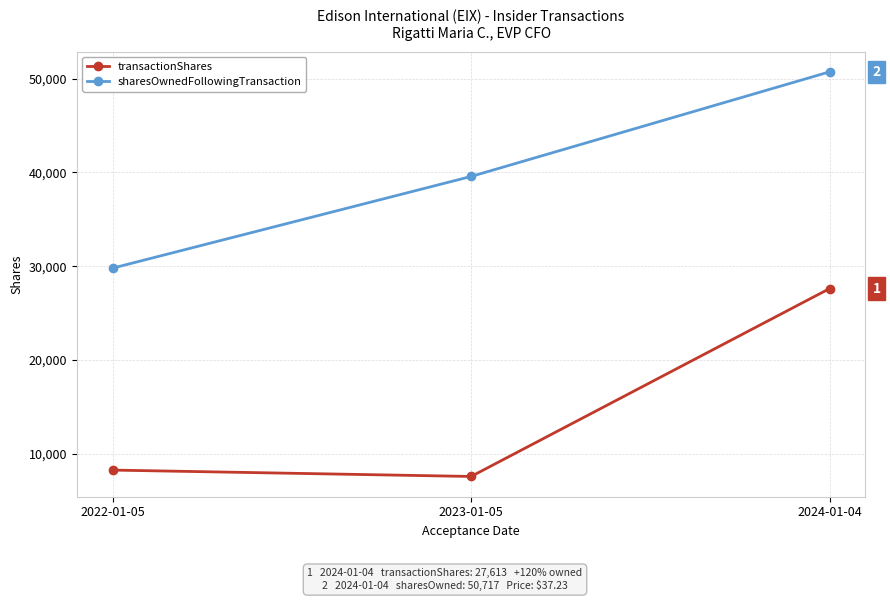

What is the spread (max minus min) of values at 2023-01-05?

31981